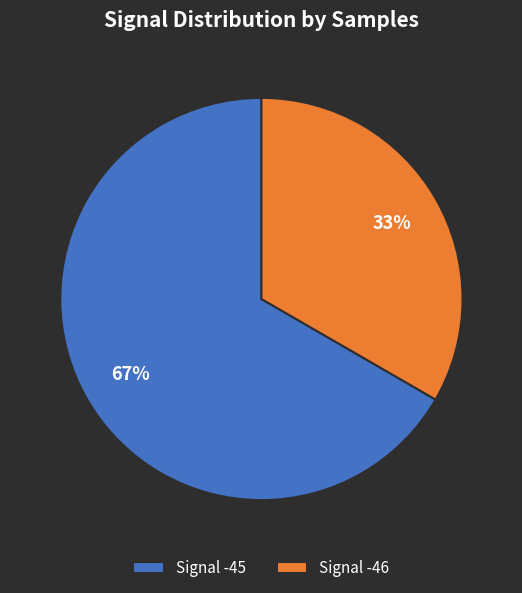

Between Signal -45 and Signal -46, which is larger?

Signal -45